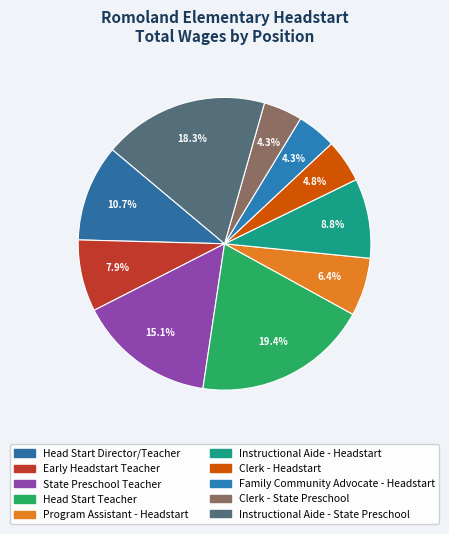

Is the sum of Family Community Advocate - Headstart and State Preschool Teacher greater than half?

No